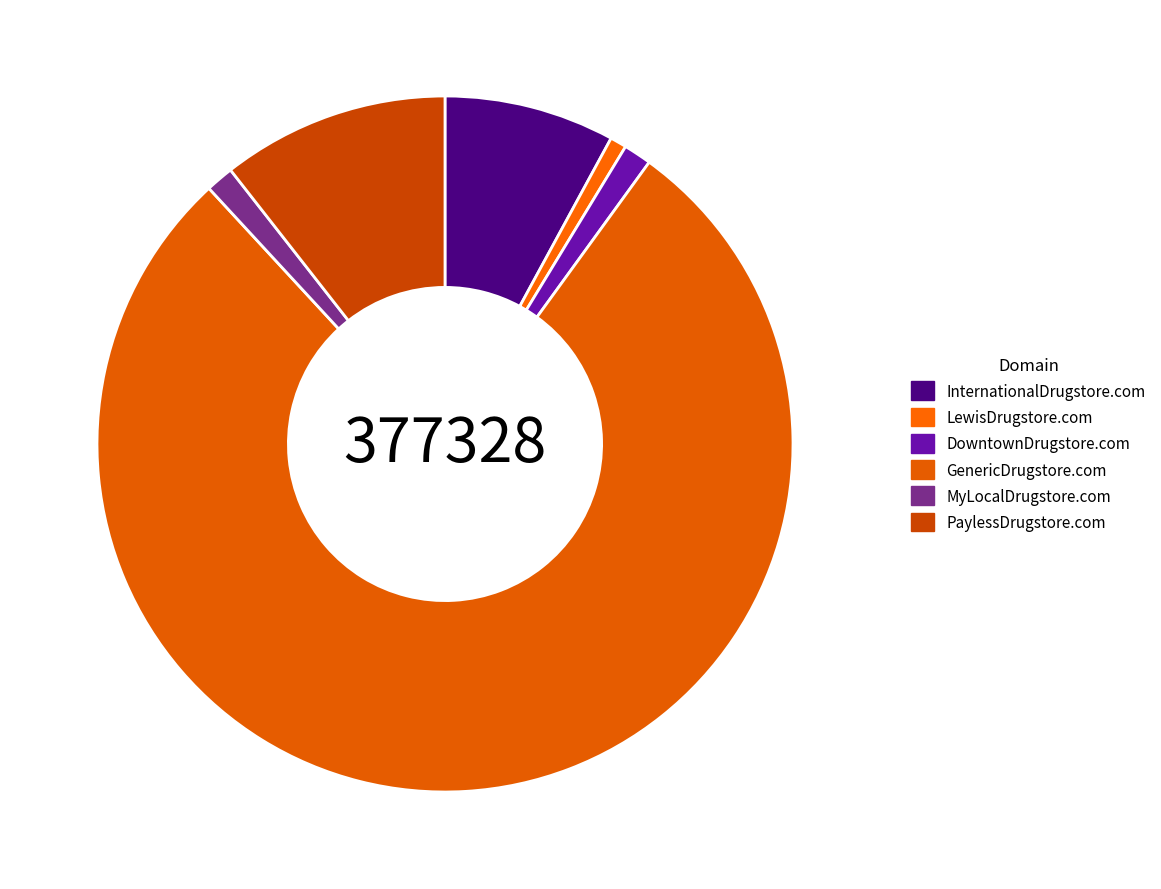

What is the smallest slice in the pie chart?

LewisDrugstore.com